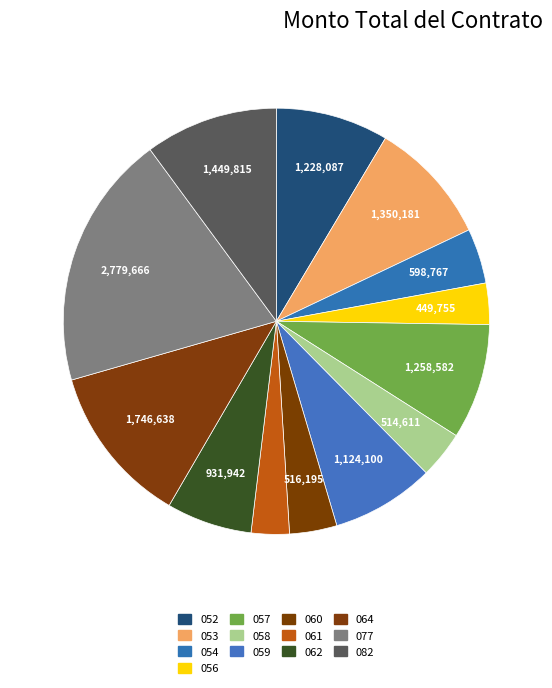

Count the number of slices in the pie.

13